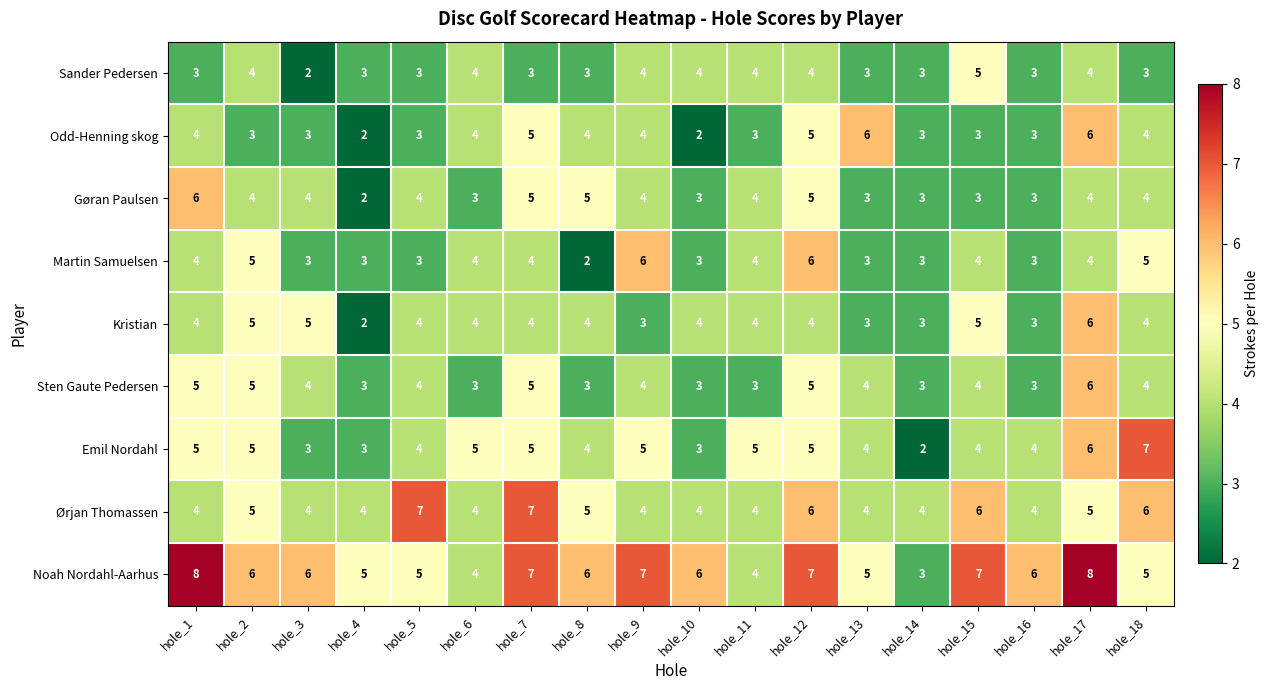

The Martin Samuelsen series shows 6 at hole_17. True or false?

False